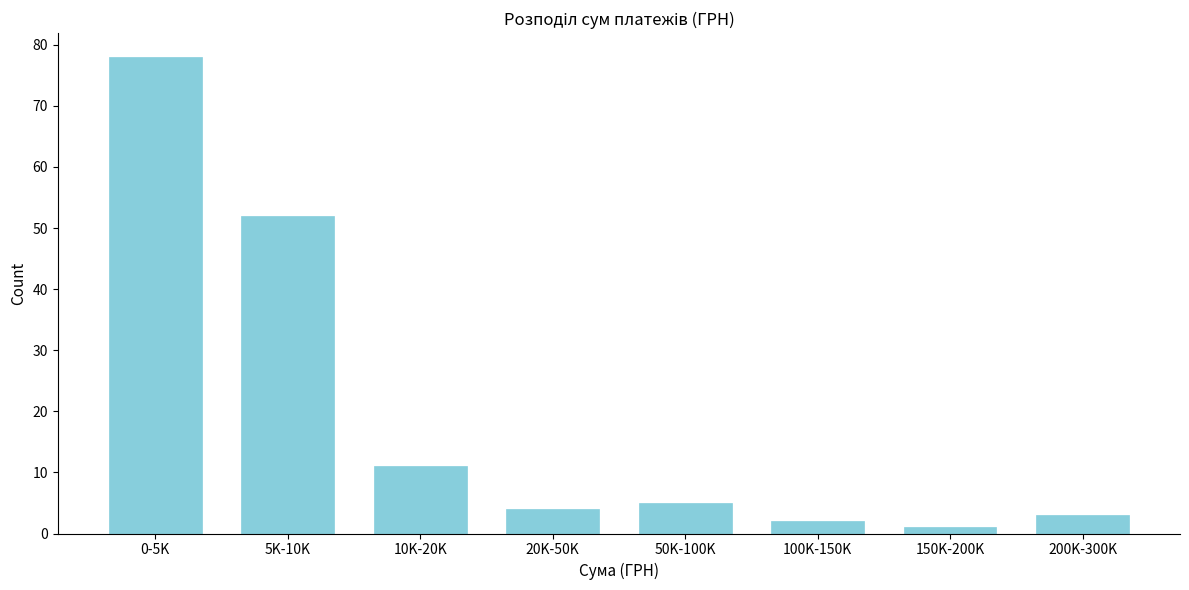

Reading left to right, transcribe all the data shown in this chart.

0-5K=78	5K-10K=52	10K-20K=11	20K-50K=4	50K-100K=5	100K-150K=2	150K-200K=1	200K-300K=3